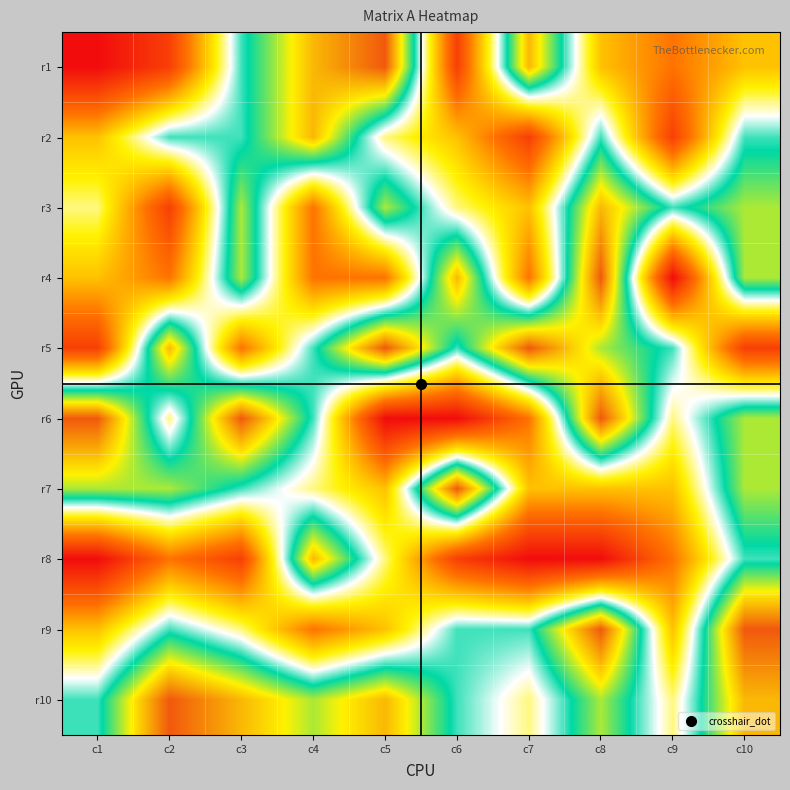

Reading right to left, what are all the values shown in this chart?

r1: c10=4	c9=3	c8=4	c7=8	c6=2	c5=9	c4=8	c3=6	c2=2	c1=1
r2: c10=6	c9=2	c8=6	c7=2	c6=4	c5=5	c4=8	c3=6	c2=6	c1=4
r3: c10=7	c9=6	c8=8	c7=4	c6=5	c5=7	c4=3	c3=7	c2=2	c1=5
r4: c10=7	c9=1	c8=9	c7=3	c6=8	c5=3	c4=3	c3=7	c2=3	c1=4
r5: c10=2	c9=6	c8=7	c7=9	c6=6	c5=9	c4=6	c3=3	c2=8	c1=2
r6: c10=7	c9=5	c8=9	c7=3	c6=1	c5=1	c4=6	c3=9	c2=5	c1=9
r7: c10=7	c9=4	c8=4	c7=4	c6=9	c5=4	c4=5	c3=6	c2=7	c1=7
r8: c10=6	c9=3	c8=1	c7=1	c6=2	c5=5	c4=8	c3=2	c2=3	c1=1
r9: c10=9	c9=4	c8=9	c7=6	c6=6	c5=4	c4=3	c3=5	c2=6	c1=4
r10: c10=8	c9=5	c8=7	c7=5	c6=6	c5=8	c4=7	c3=8	c2=9	c1=6